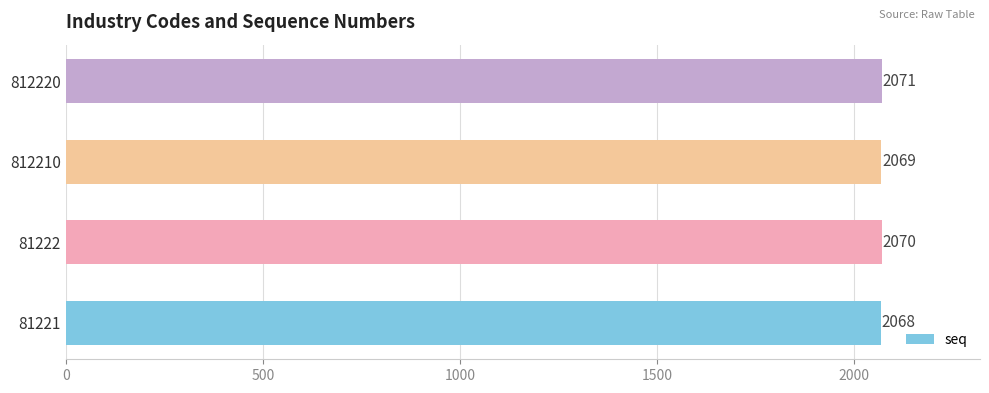

What is the average value?

2070